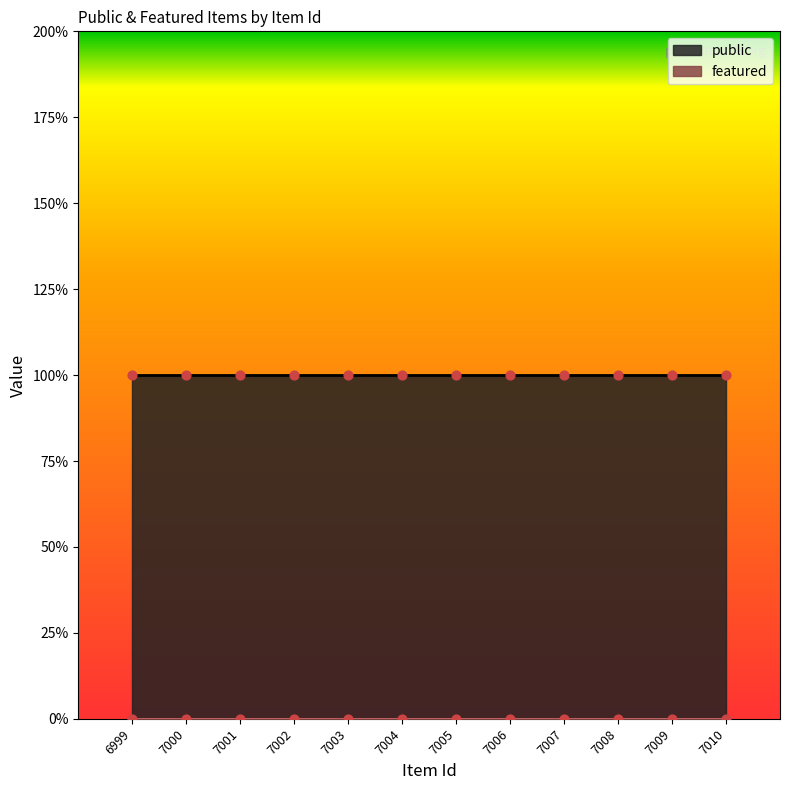

Which series has the largest total across all categories?

public